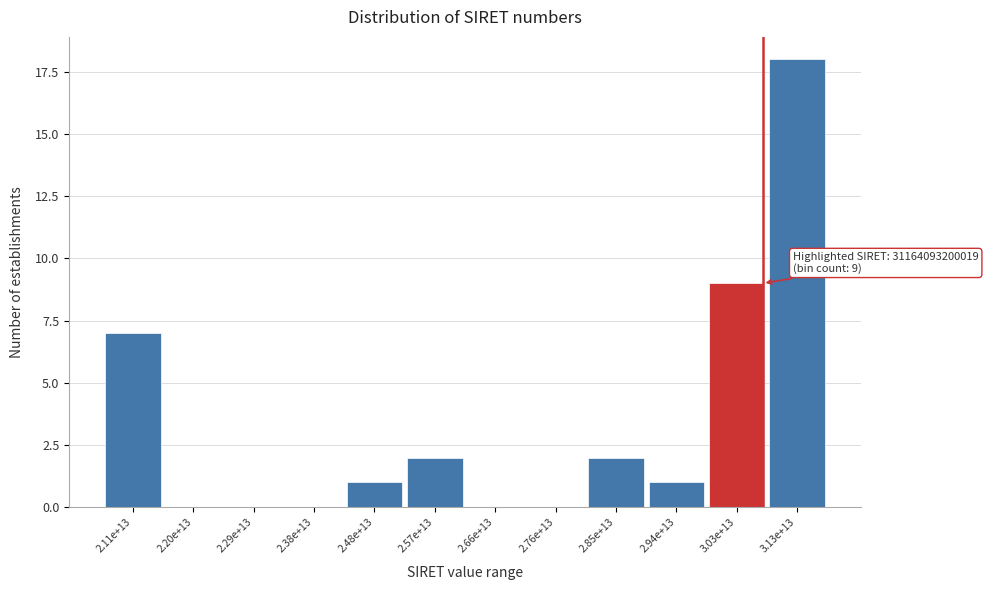

Reading left to right, what are all the values shown in this chart?

2.11e+13=7	2.20e+13=0	2.29e+13=0	2.38e+13=0	2.48e+13=1	2.57e+13=2	2.66e+13=0	2.76e+13=0	2.85e+13=2	2.94e+13=1	3.03e+13=9	3.13e+13=18